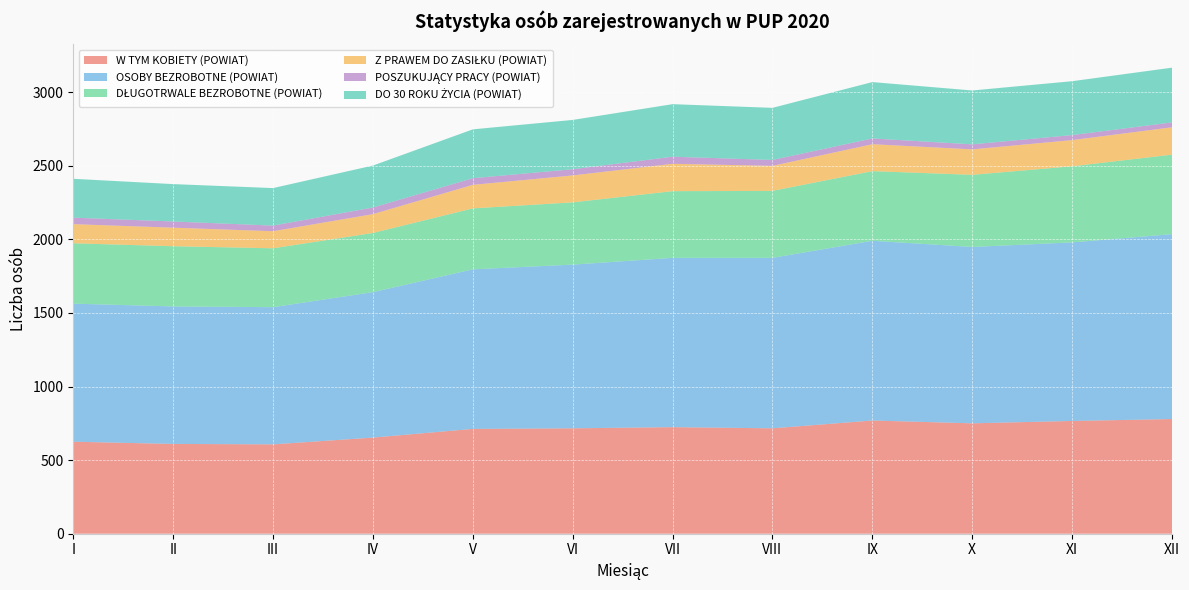

Reading right to left, list all the values displayed in this chart.

W TYM KOBIETY (POWIAT): 779	766	750	769	716	724	716	712	653	607	610	625
OSOBY BEZROBOTNE (POWIAT): 1256	1213	1198	1221	1158	1150	1112	1084	988	932	934	938
DŁUGOTRWALE BEZROBOTNE (POWIAT): 540	517	490	473	455	453	423	414	402	400	409	410
Z PRAWEM DO ZASIŁKU (POWIAT): 186	178	173	183	170	186	183	160	128	116	126	130
POSZUKUJĄCY PRACY (POWIAT): 33	34	34	39	40	48	42	45	45	38	42	44
DO 30 ROKU ŻYCIA (POWIAT): 372	366	366	383	354	357	335	332	285	255	254	264